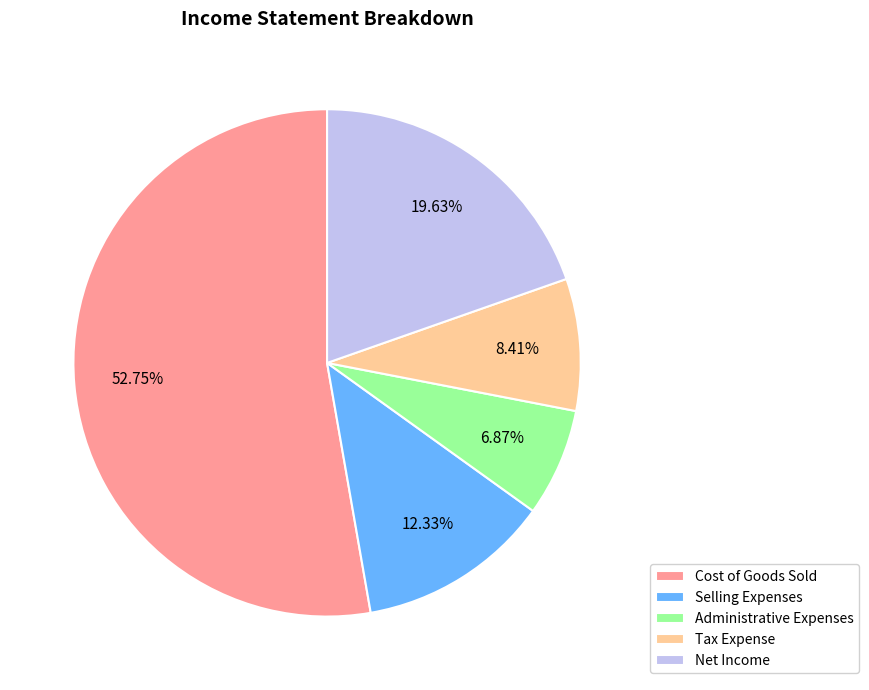

Between Selling Expenses and Net Income, which is larger?

Net Income